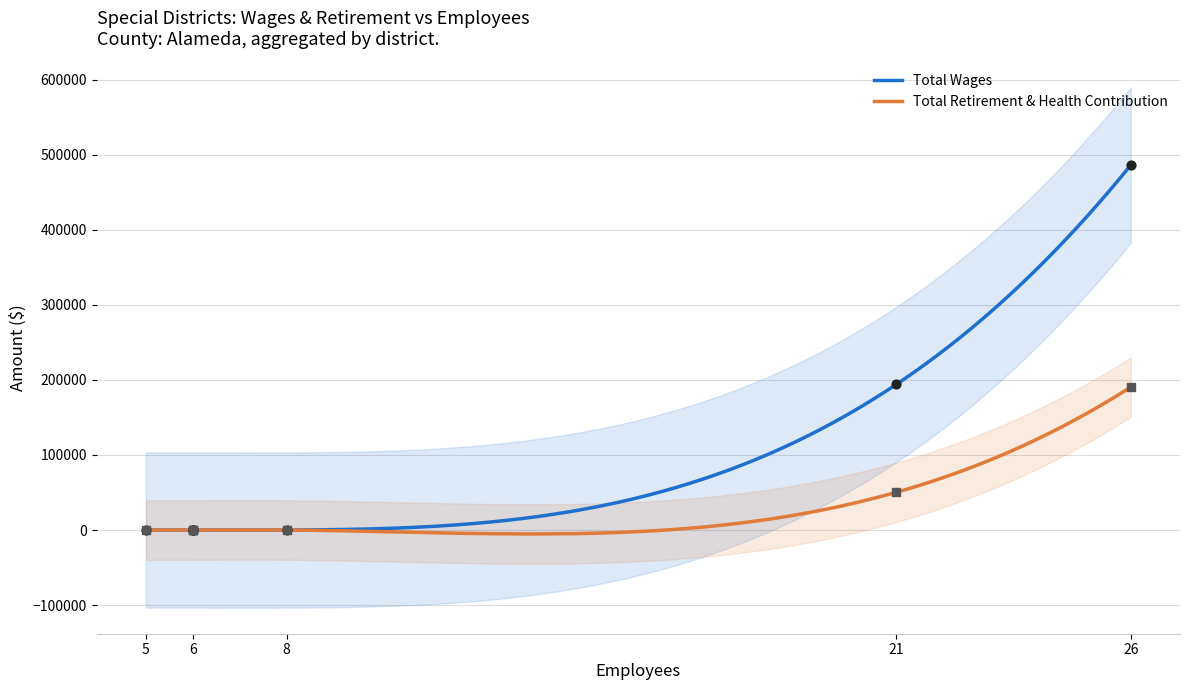

Which series reaches the maximum Y coordinate?

Total Wages